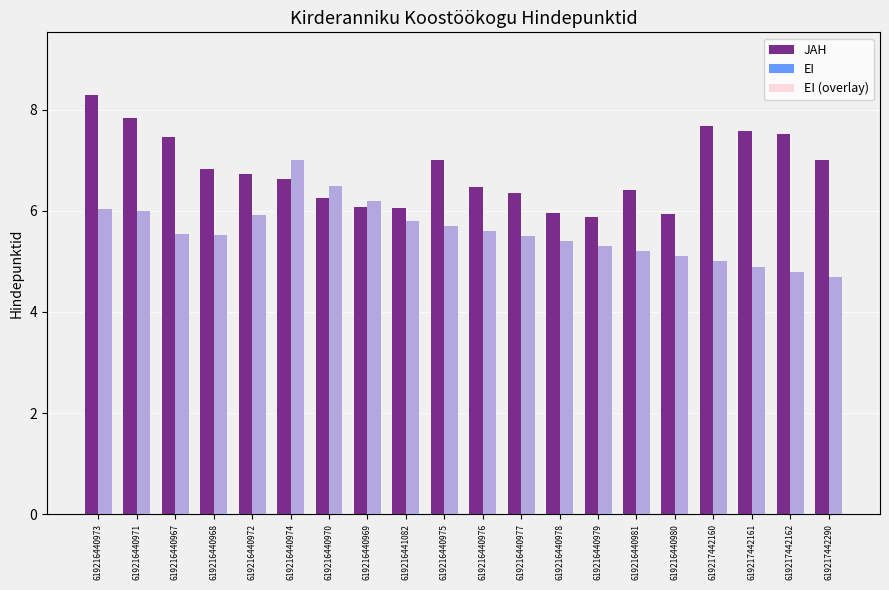

Are the bars horizontal?

No